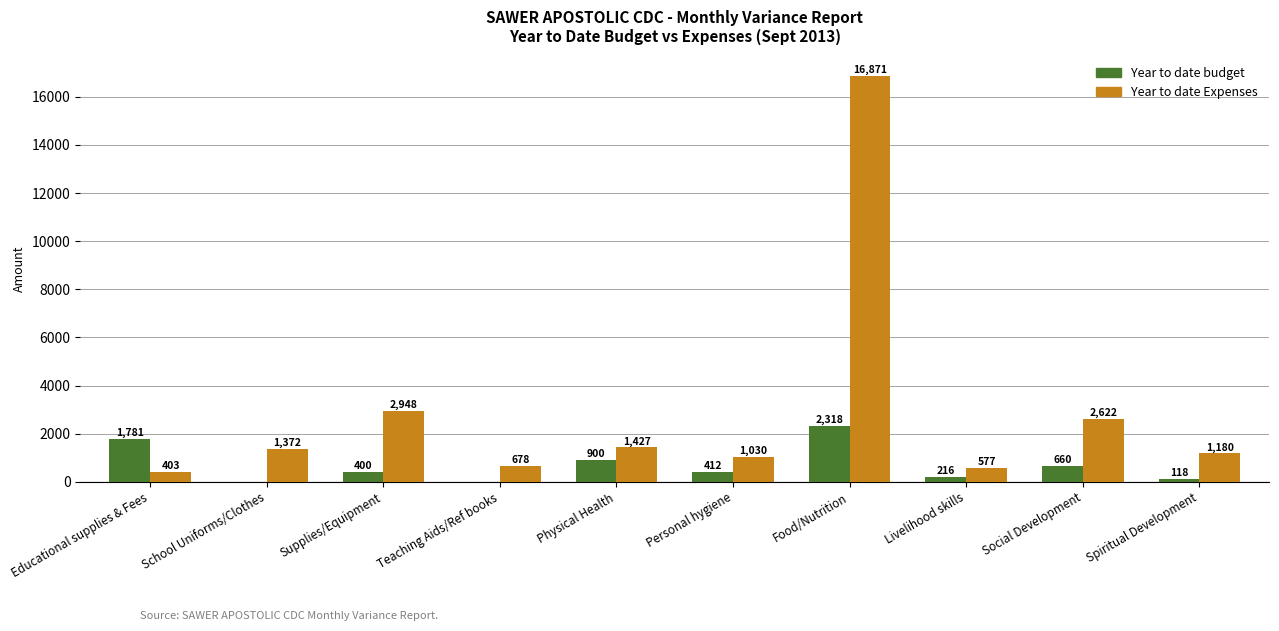

At which label is Year to date Expenses closest to 8637?

Supplies/Equipment